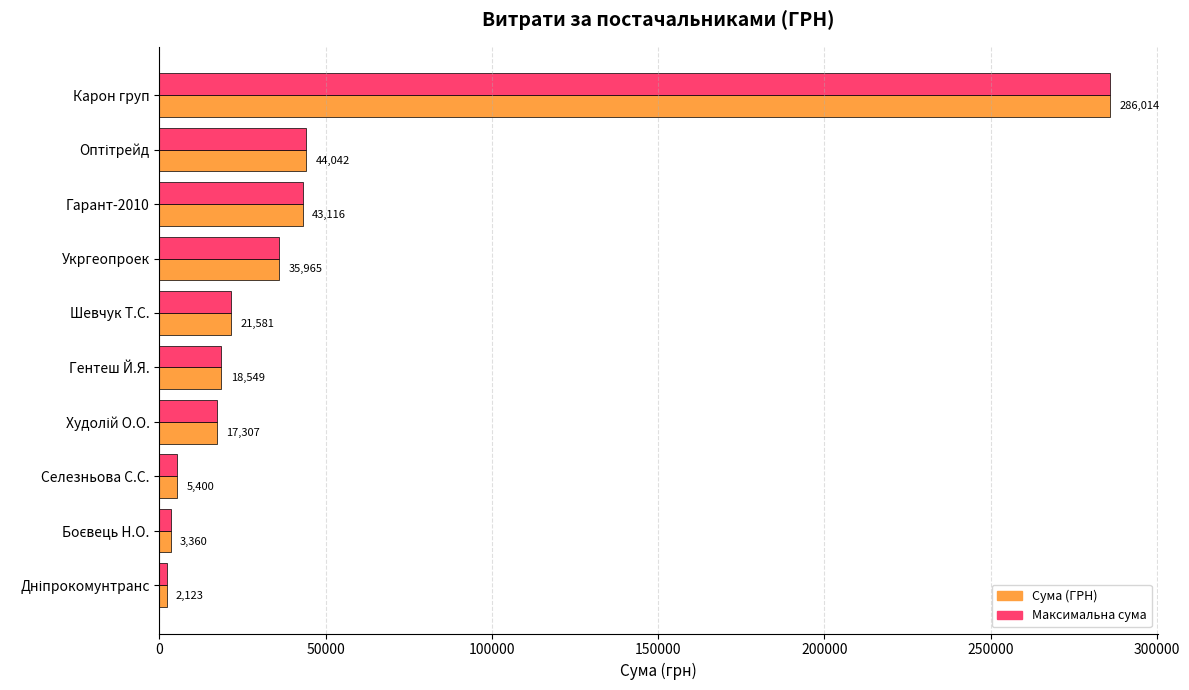

What is the total value across all series at Гарант-2010?

86232.0